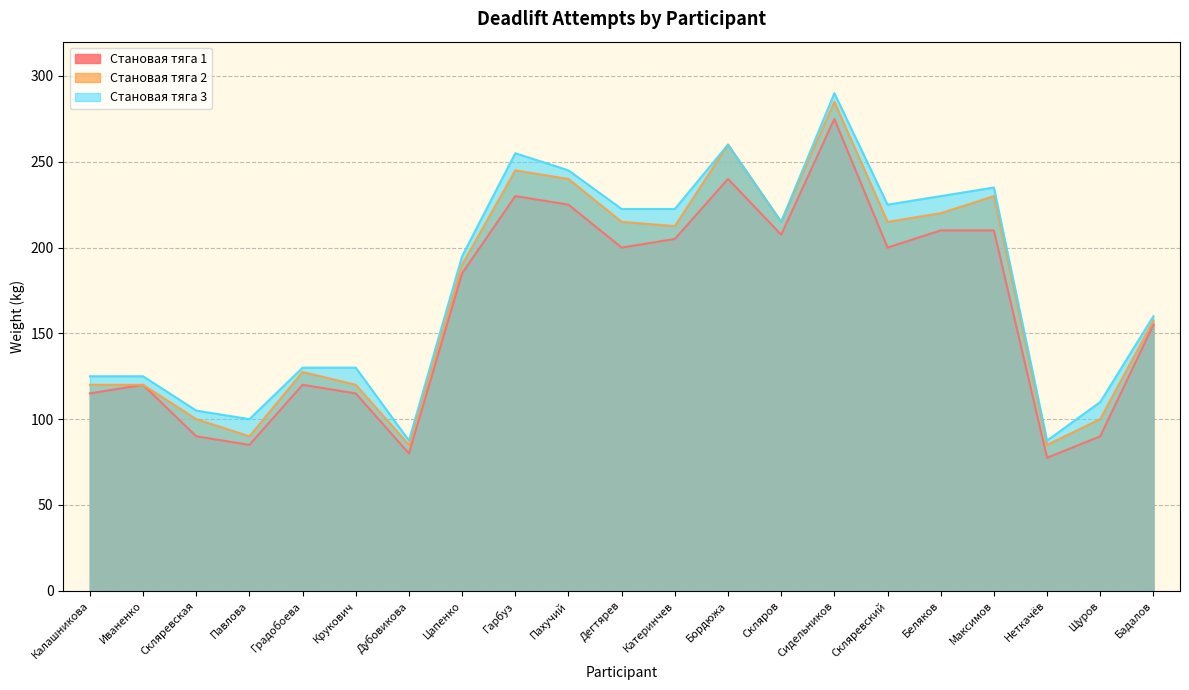

True or false: Становая тяга 1 and Становая тяга 3 intersect in this chart.

False